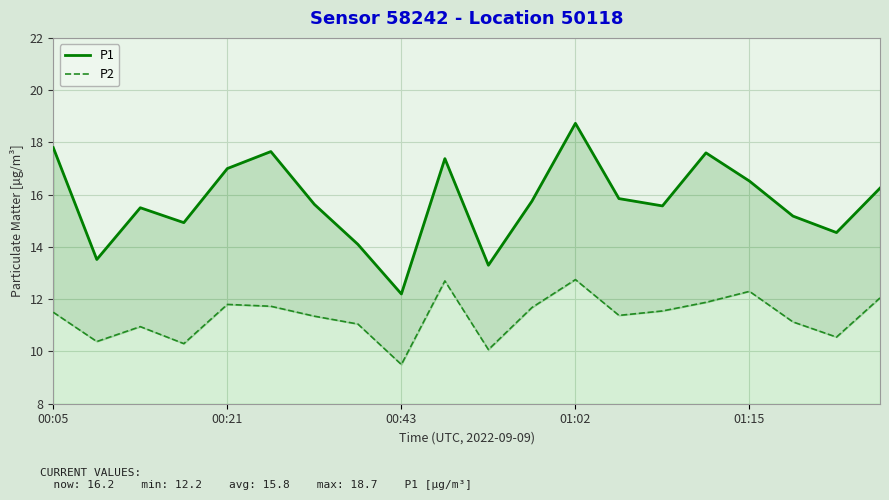

Is the value of P2 at 01:15 greater than the value of P1 at 15?

No